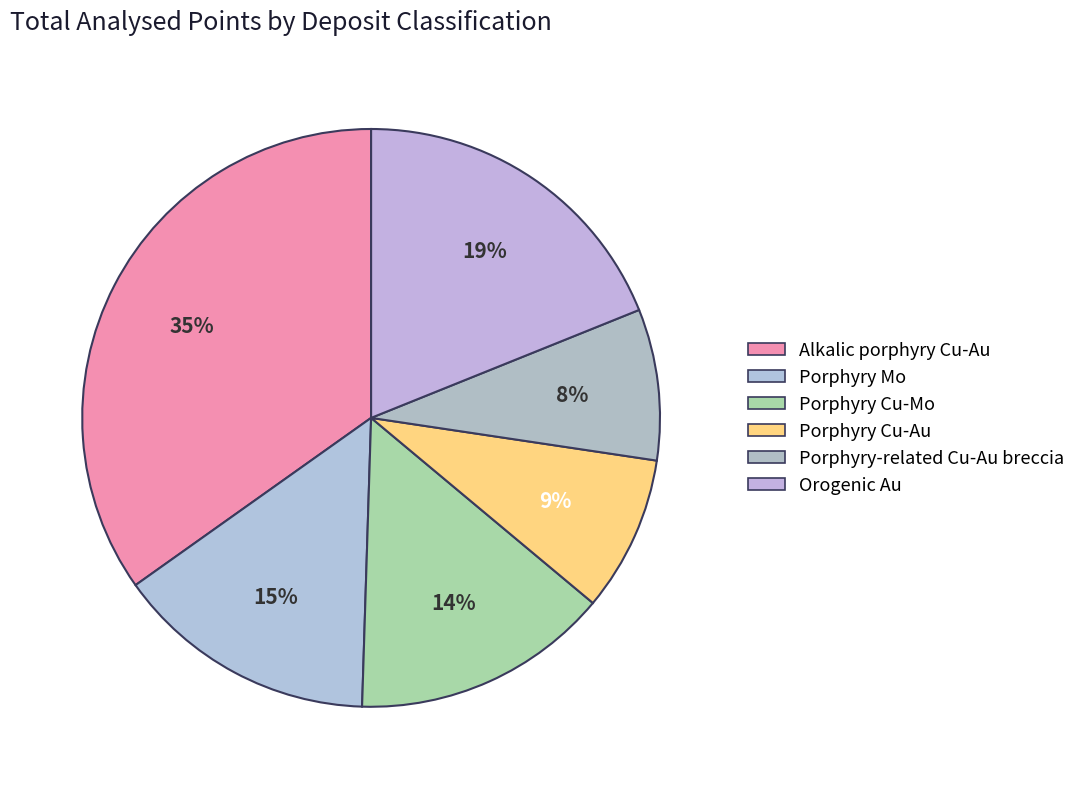

Count the number of slices in the pie.

6